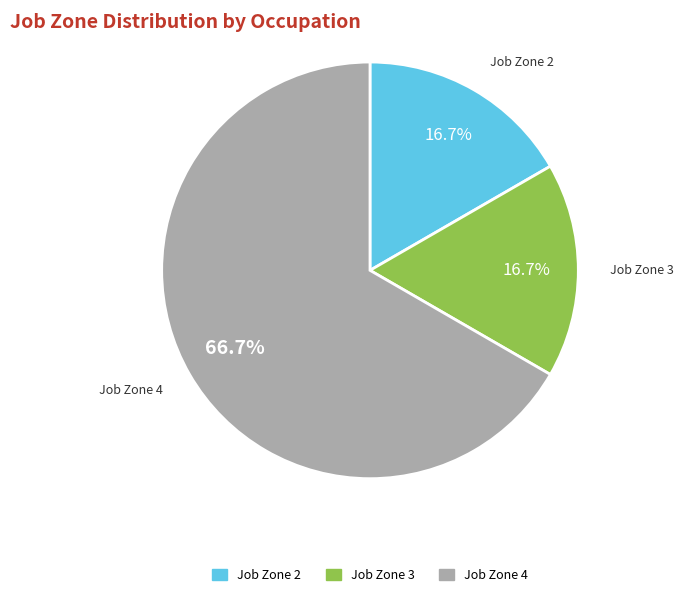

Is there any slice that represents more than half of the pie?

Yes